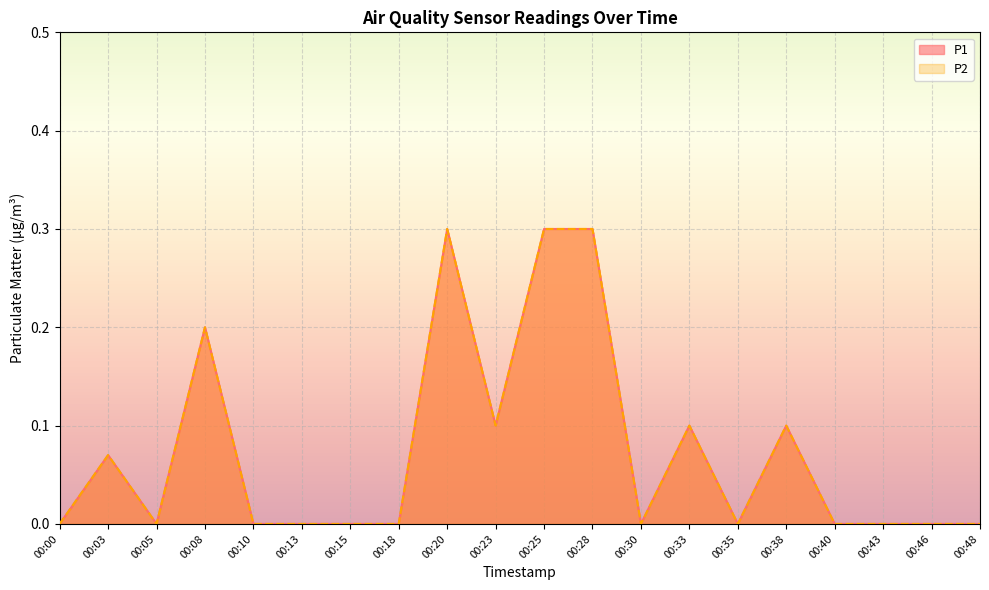

True or false: P2 and P1 intersect in this chart.

False